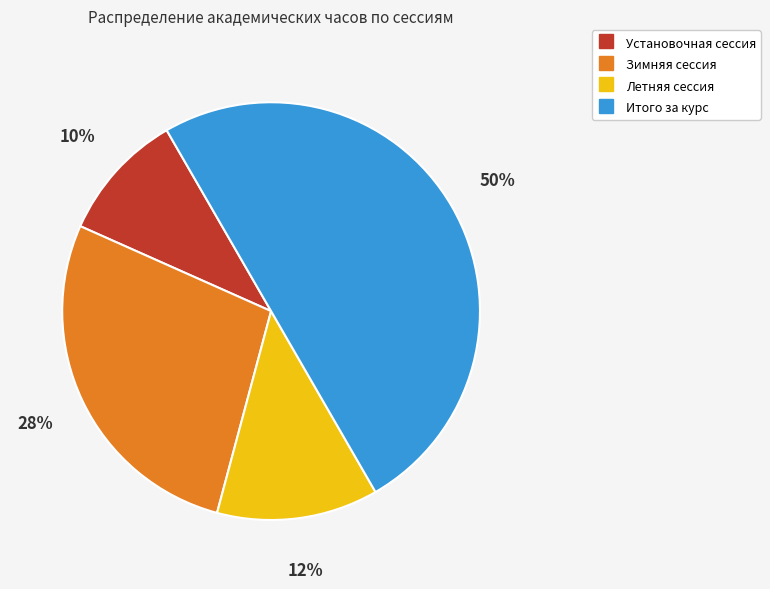

Is it true that Летняя сессия is 12% of the pie?

True